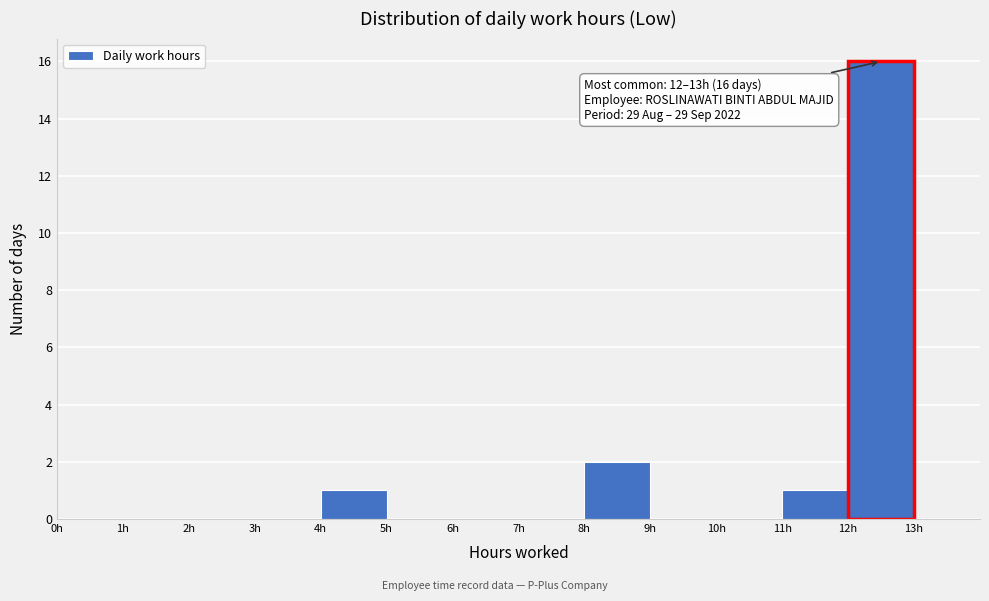

Over which range of the x-axis is the bar tallest?

12 to 13